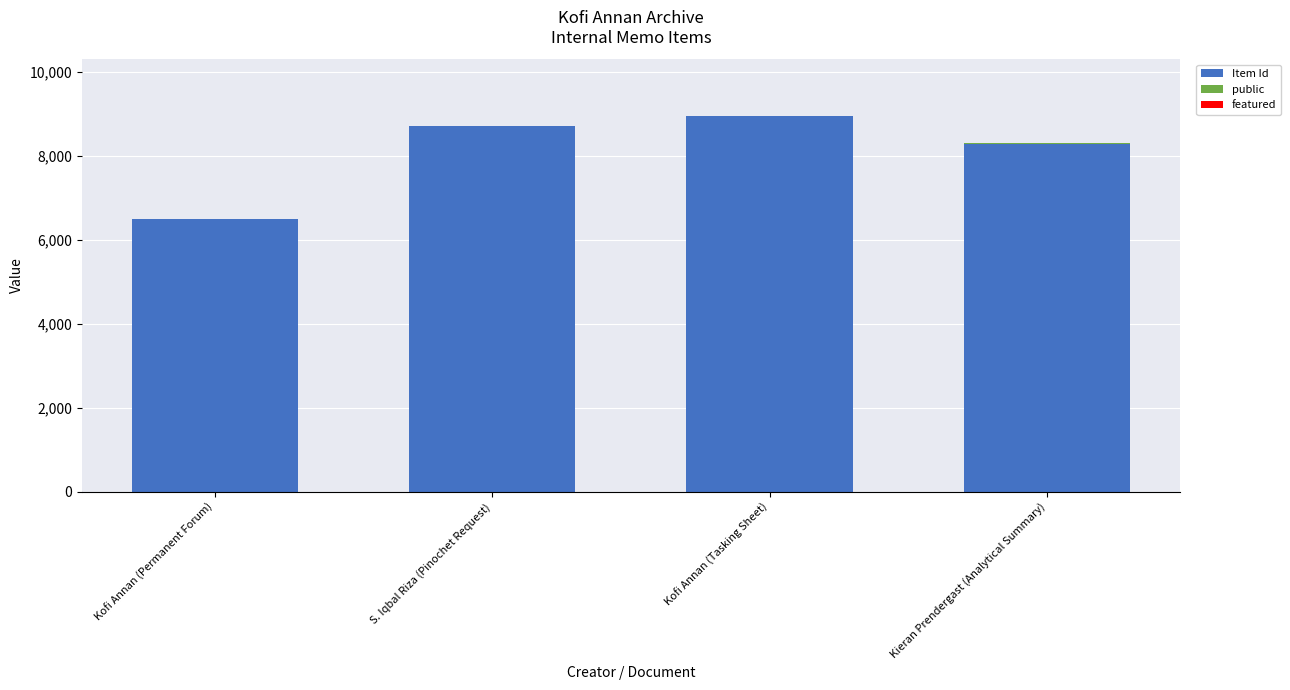

What is the sum of all Item Id values?

32446